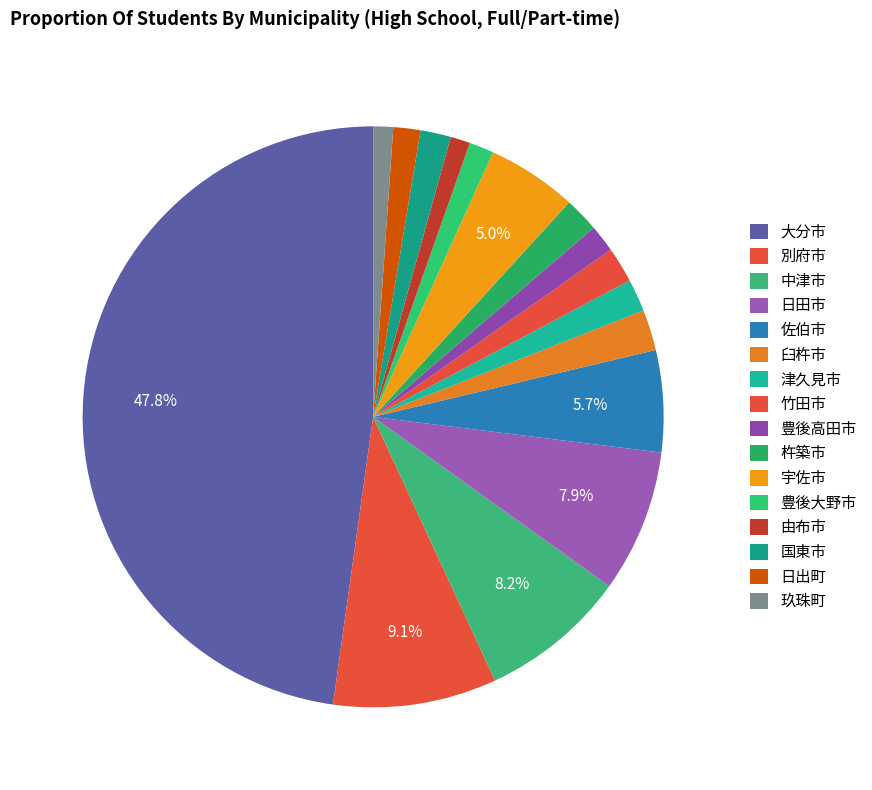

Which slice is the largest?

大分市